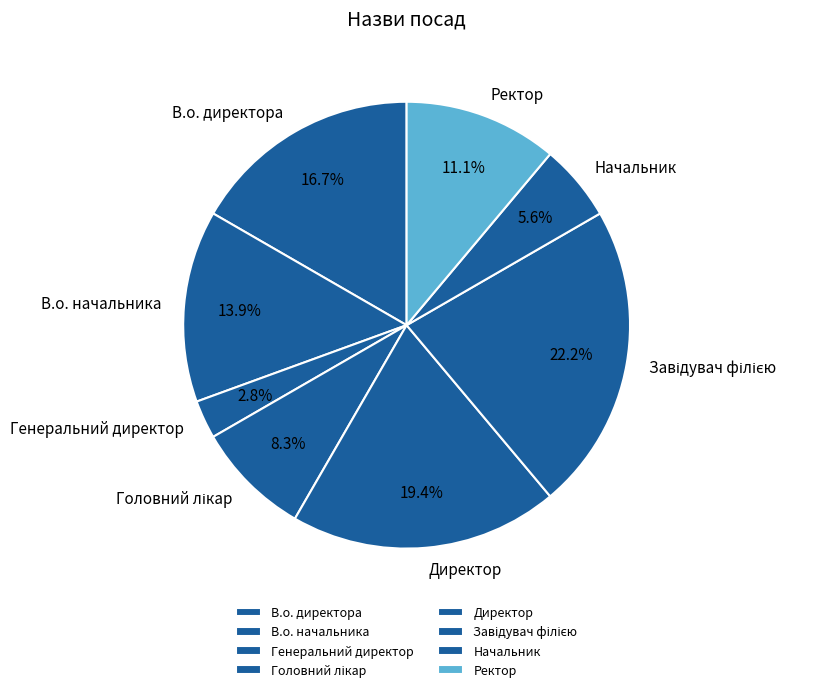

To the nearest percent, what is the average slice percentage?

12%